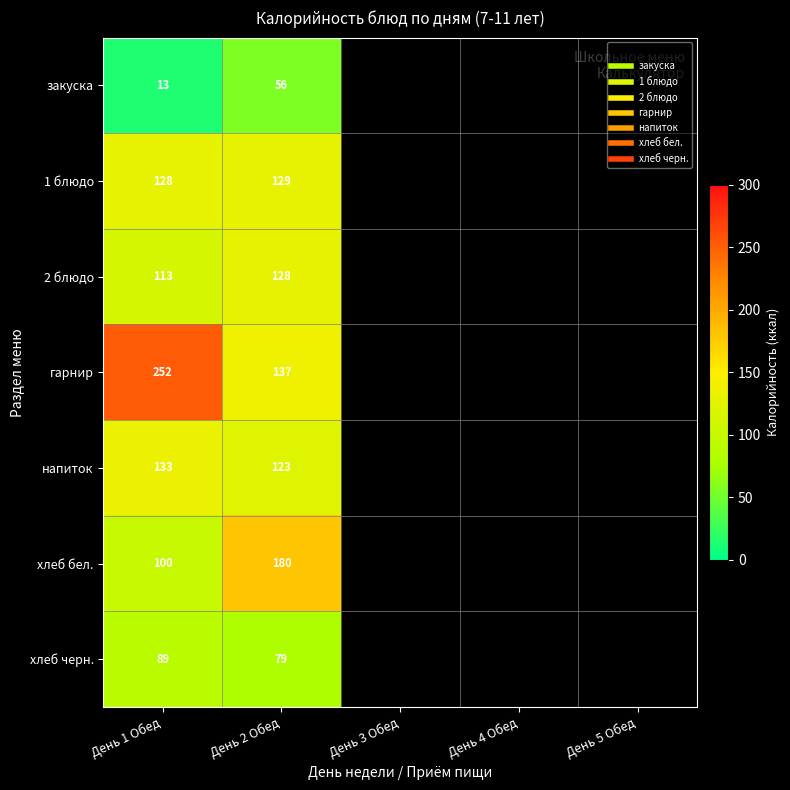

At which category does the chart reach its minimum across all series?

День 1 Обед